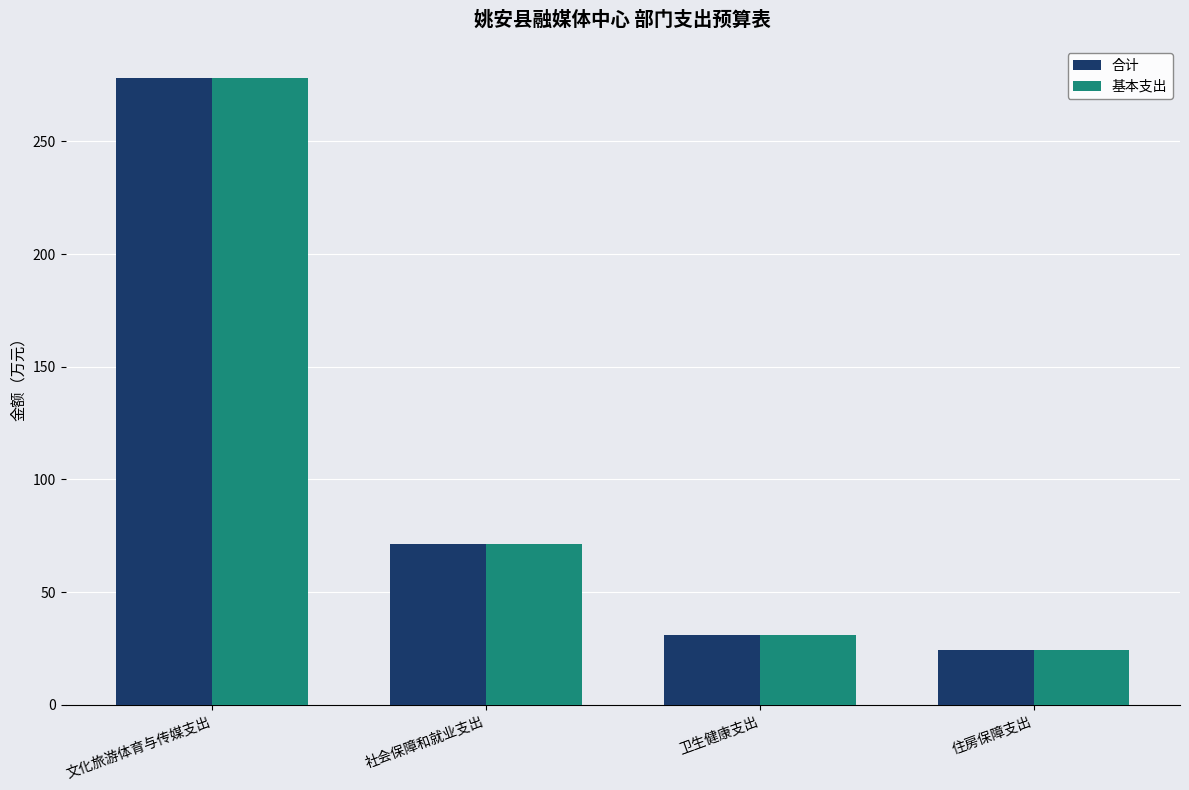

What is the difference between the second highest and minimum values in the 基本支出 series?

46.9